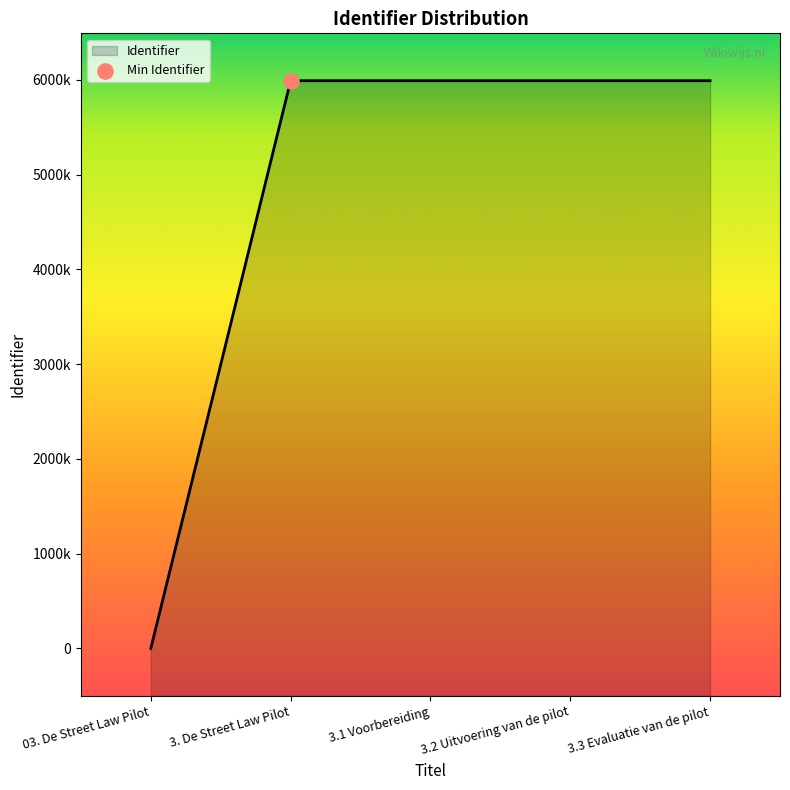

Which has a higher value, 3.3 Evaluatie van de pilot or 3. De Street Law Pilot?

3.3 Evaluatie van de pilot